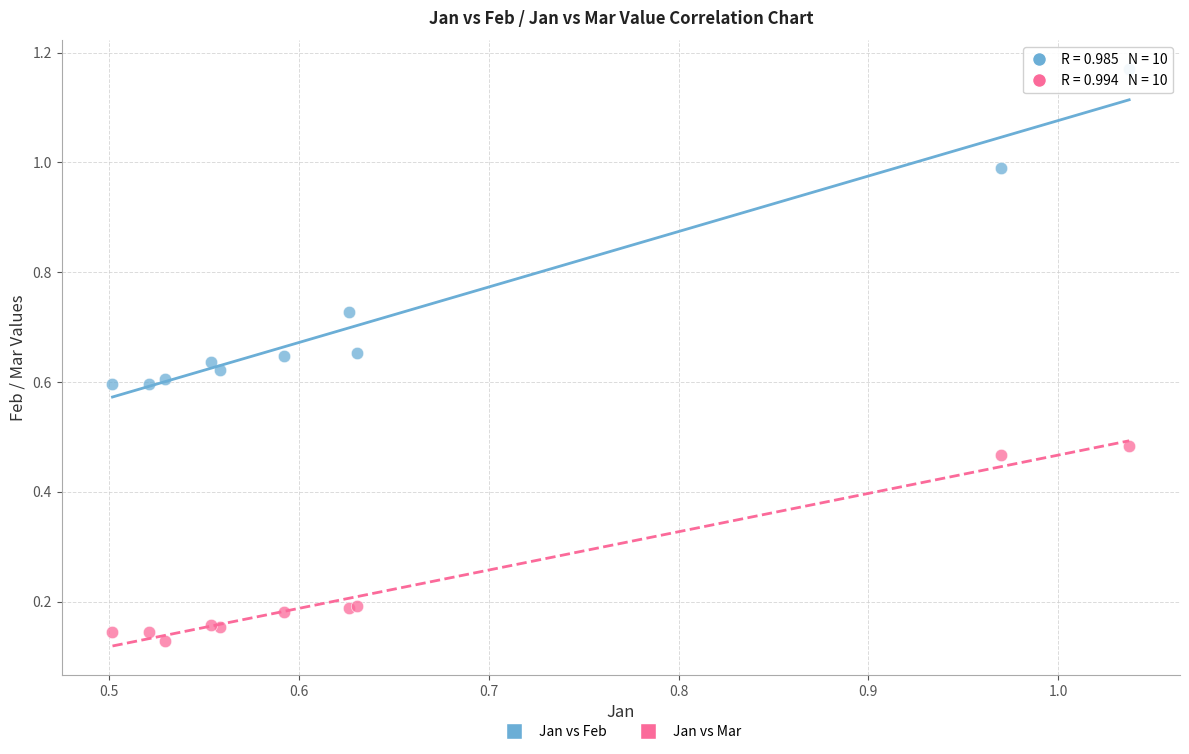

Which series reaches the maximum Y coordinate?

Jan vs Feb